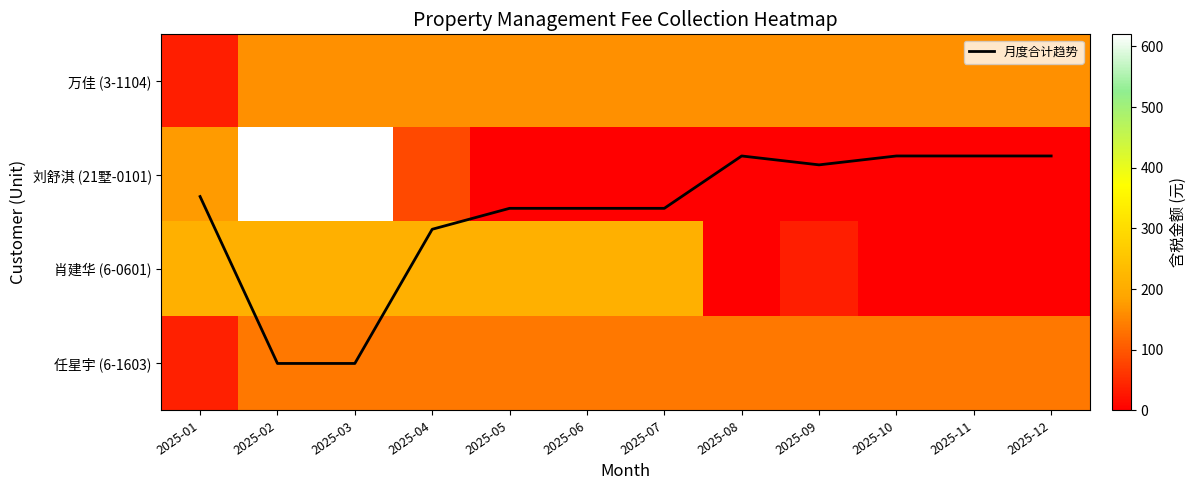

How many values in the 万佳 (3-1104) series exceed 162?

11